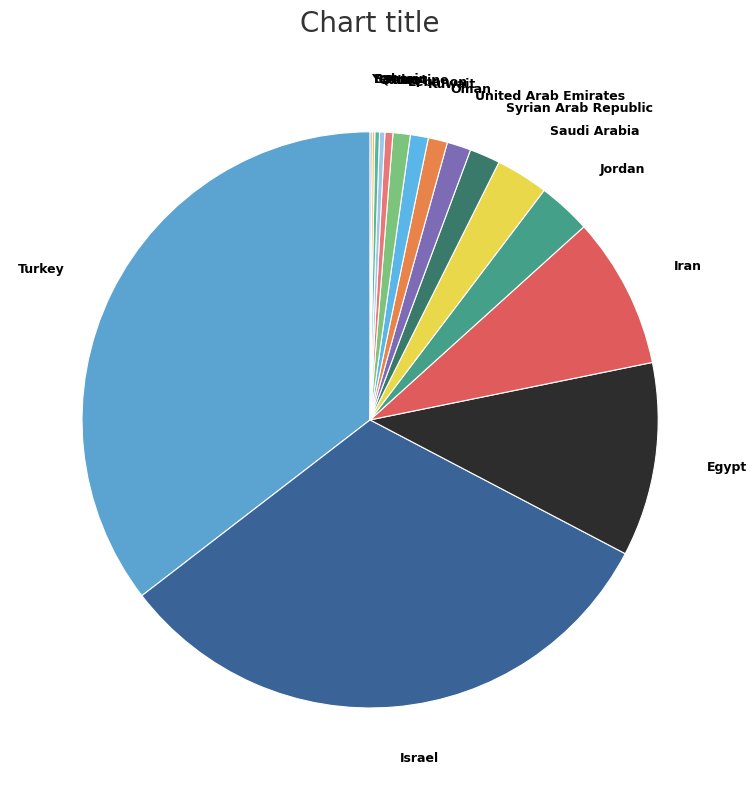

True or false: Saudi Arabia accounts for 13% of the total.

False